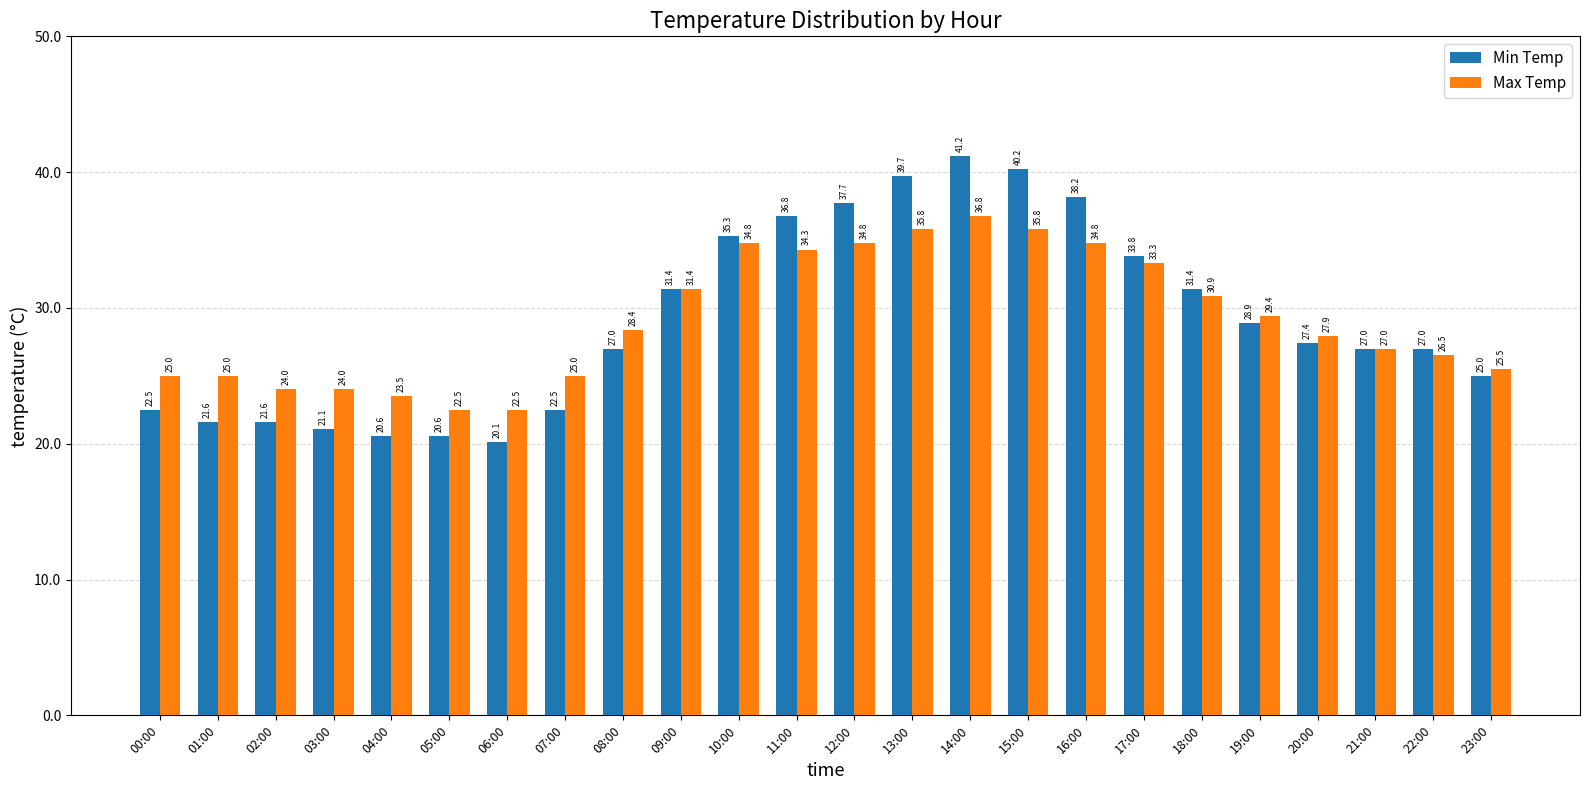

Rank the series at 17:00 from lowest to highest value.

Max Temp, Min Temp